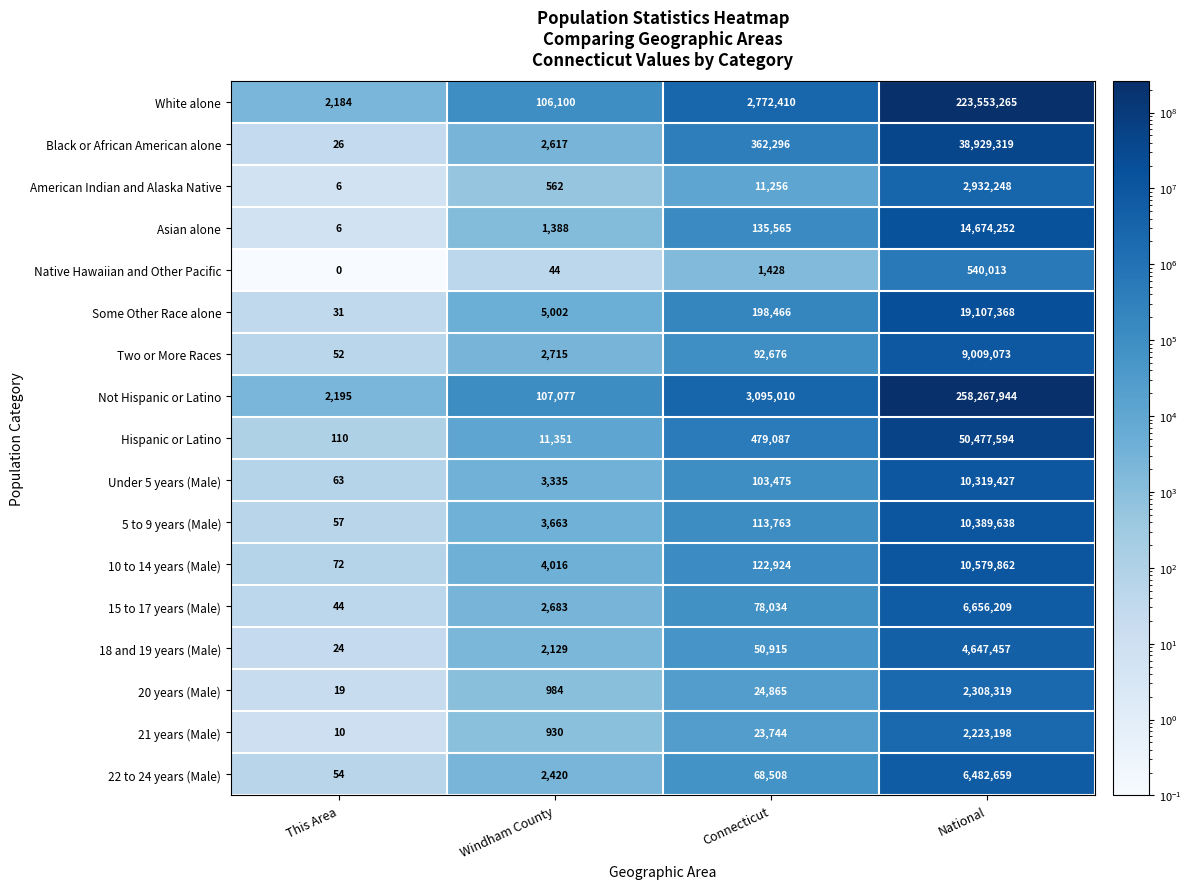

What value does the 10 to 14 years (Male) series have at Connecticut, to the nearest 50?

122900